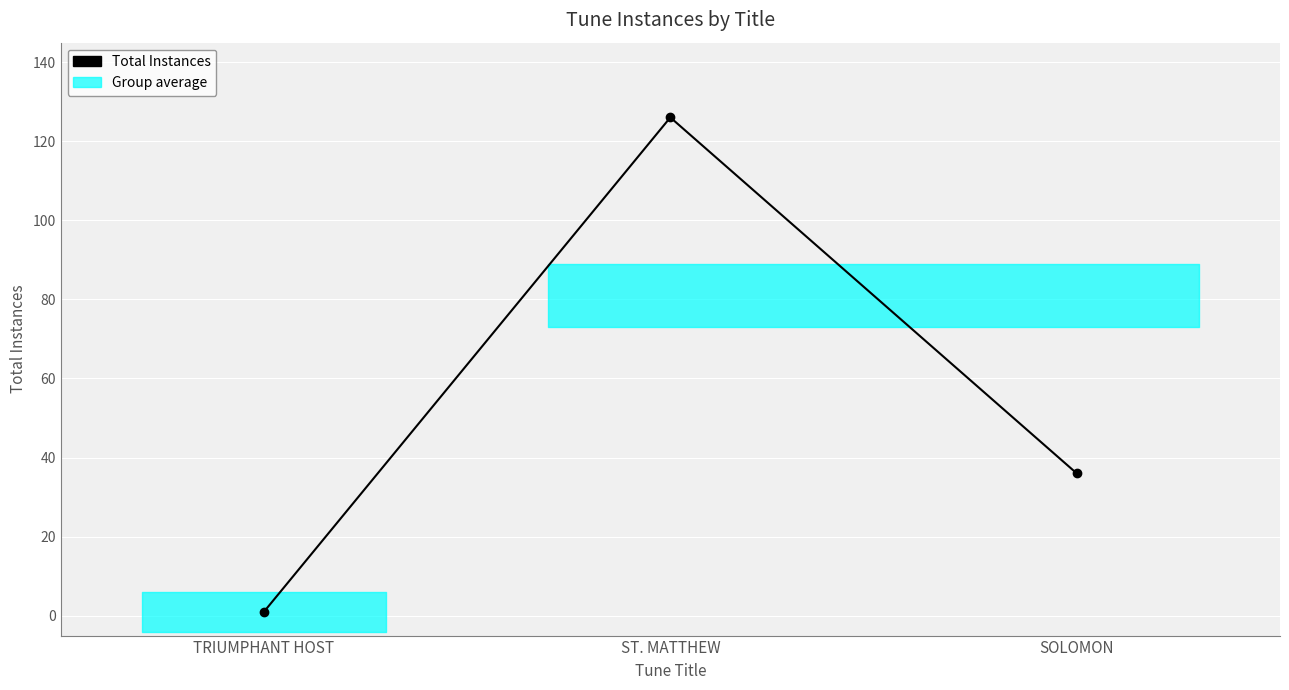

How many values are between 1 and 126?

3